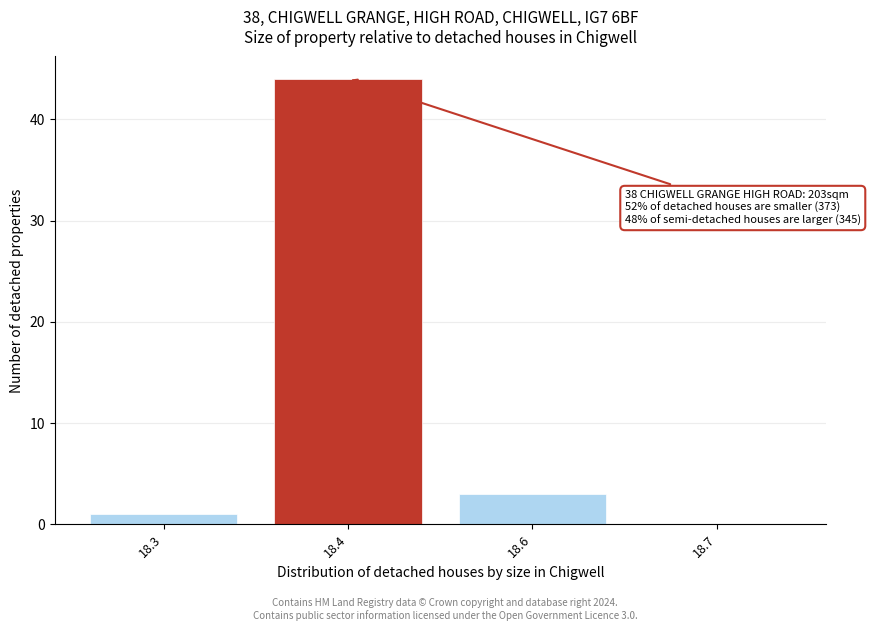

Reading left to right, transcribe all the data shown in this chart.

18.3=1	18.4=44	18.6=3	18.7=0